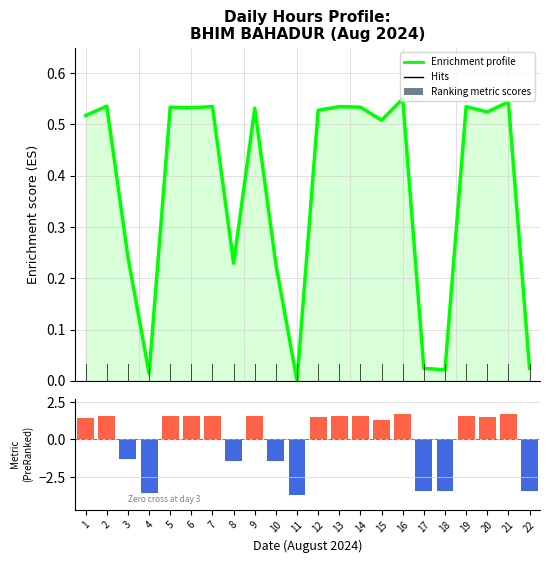

At which category does the chart reach its minimum across all series?

11